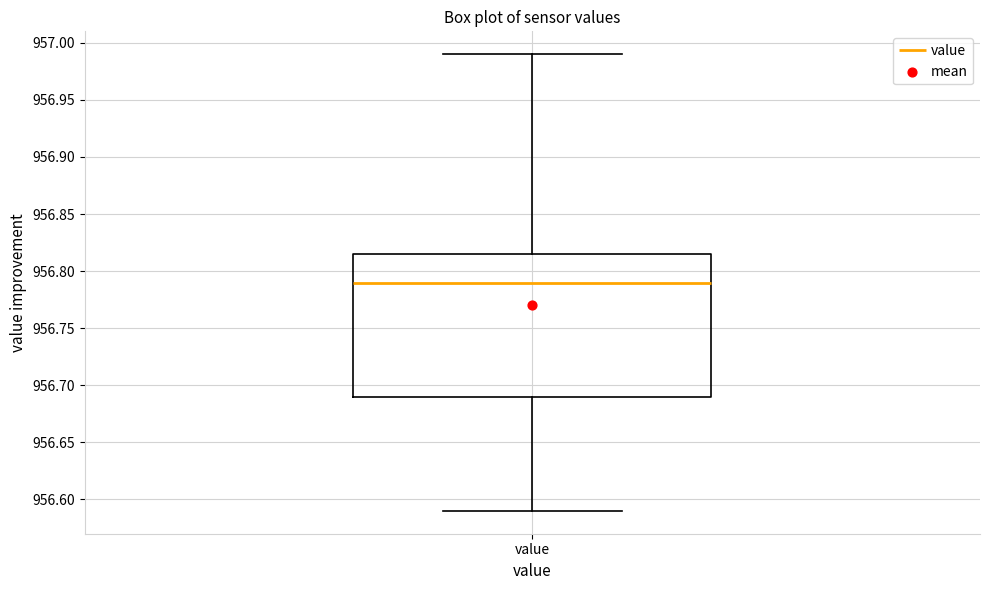

Read this box plot against the y-axis: the position of the median line, the range covered by the box, and the ends of both whiskers. The values are not printed on the chart, so give them approximately, as read against the axis.

median 956.790, box 956.690 to 956.815, whiskers 956.590 to 956.990